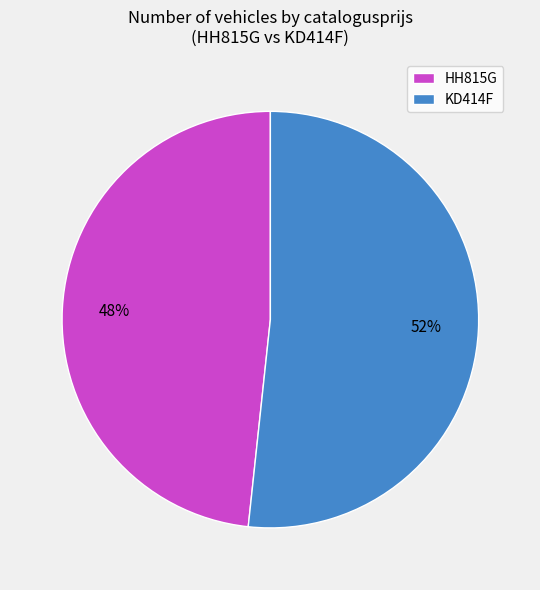

Which slice represents more than half of the pie?

KD414F